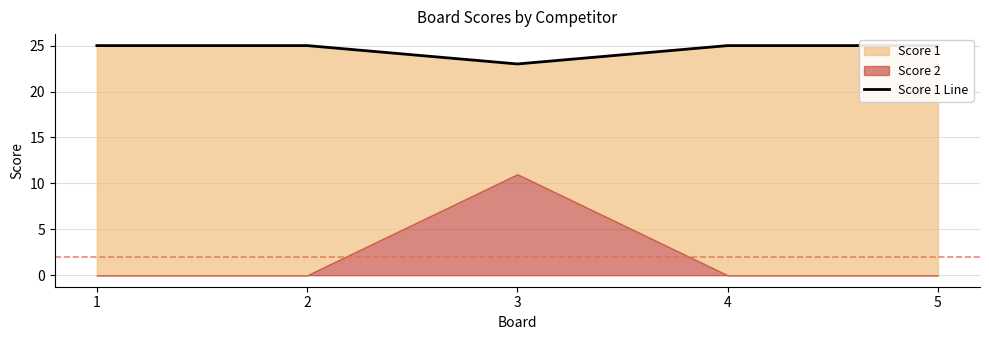

True or false: the data has more than 1 interior local peaks.

False